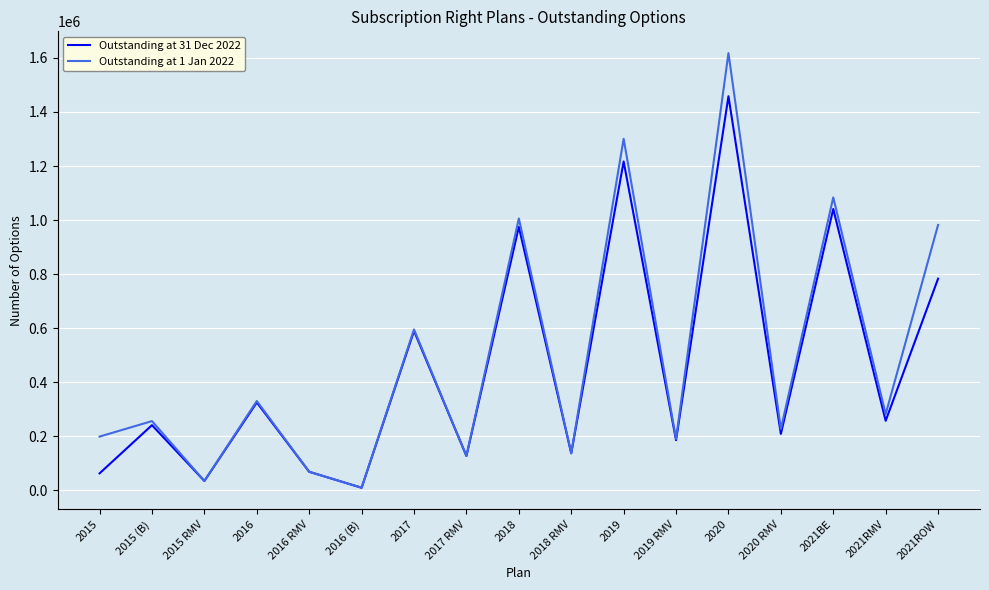

What is the total value across all series at 2021RMV?

540250